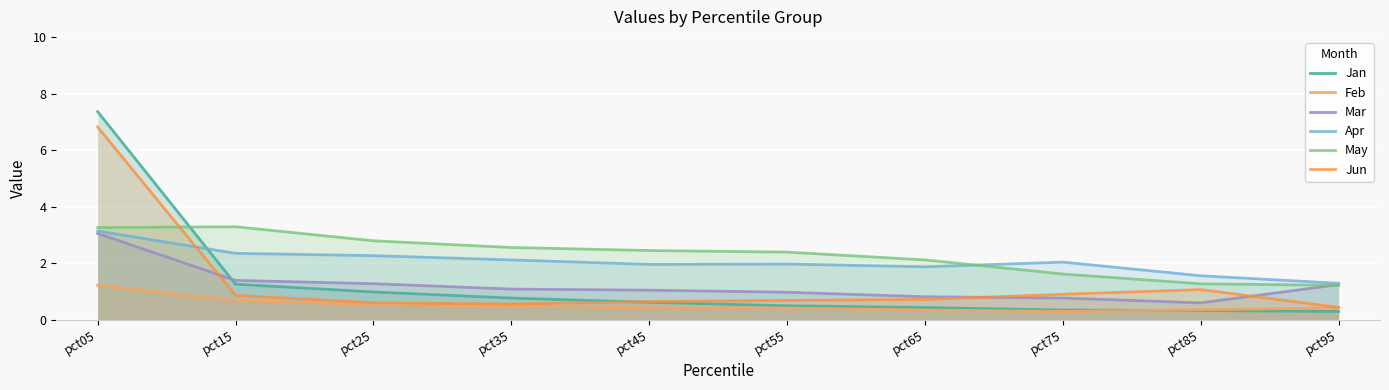

What is the difference between the highest and lowest values at pct95?

1.0